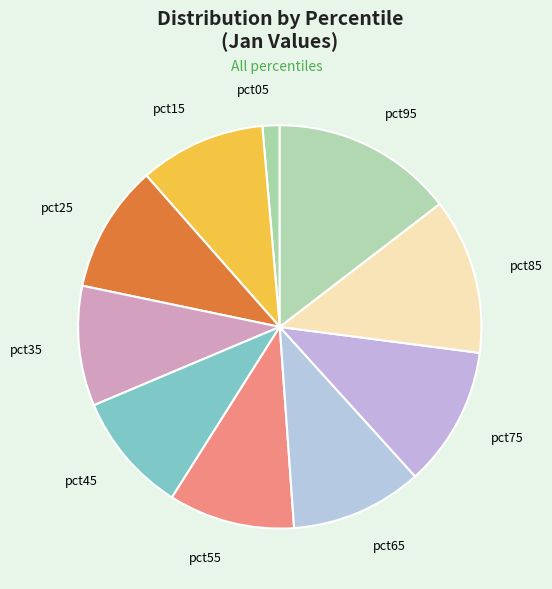

True or false: pct45 accounts for 10% of the total.

True